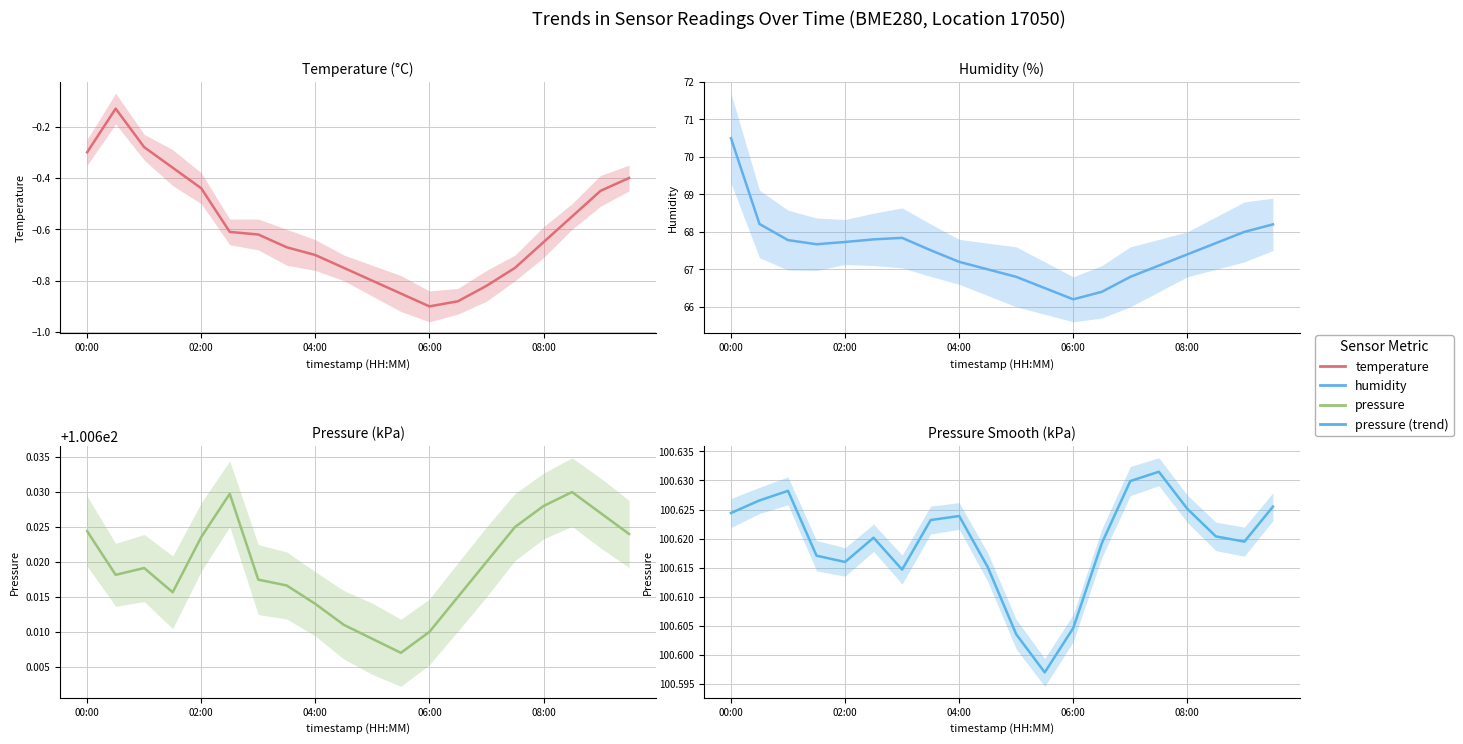

What is the total value across all series at 11?

266.9